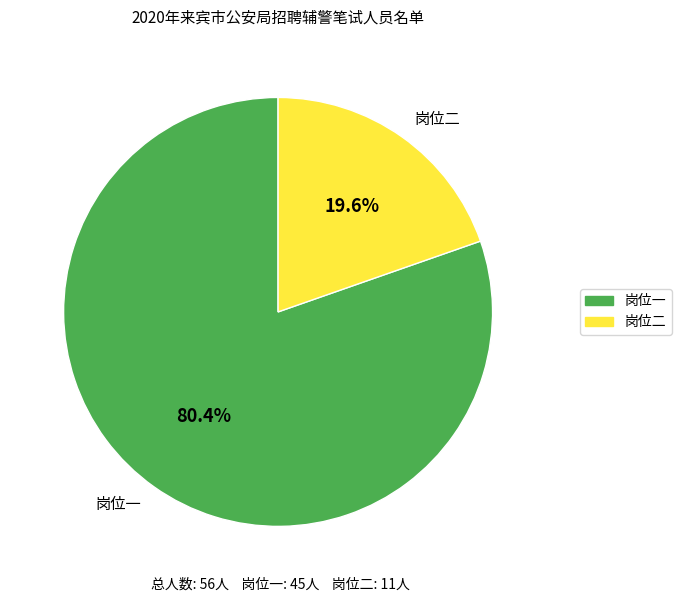

To the nearest percent, what portion does 岗位一 represent?

80%